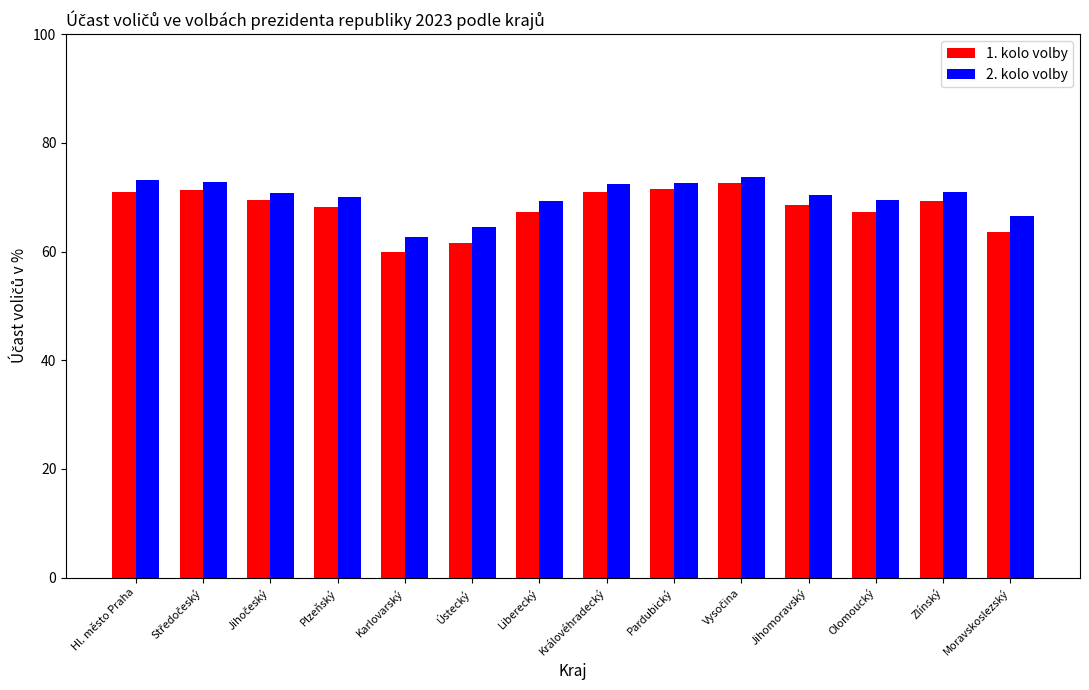

Which series has the largest range (max minus min)?

1. kolo volby